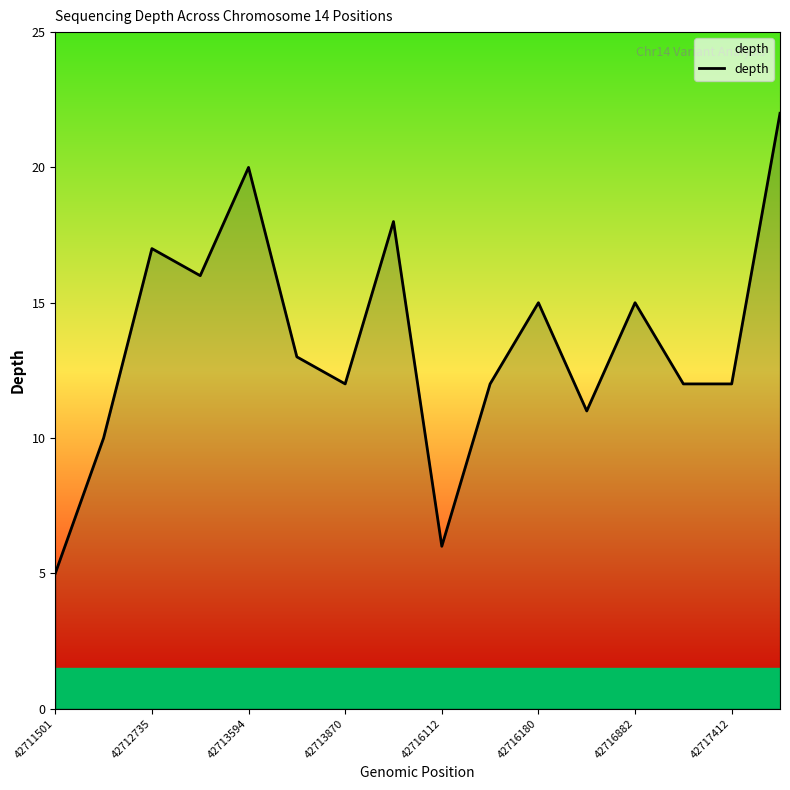

What is the maximum value shown in the chart?

22